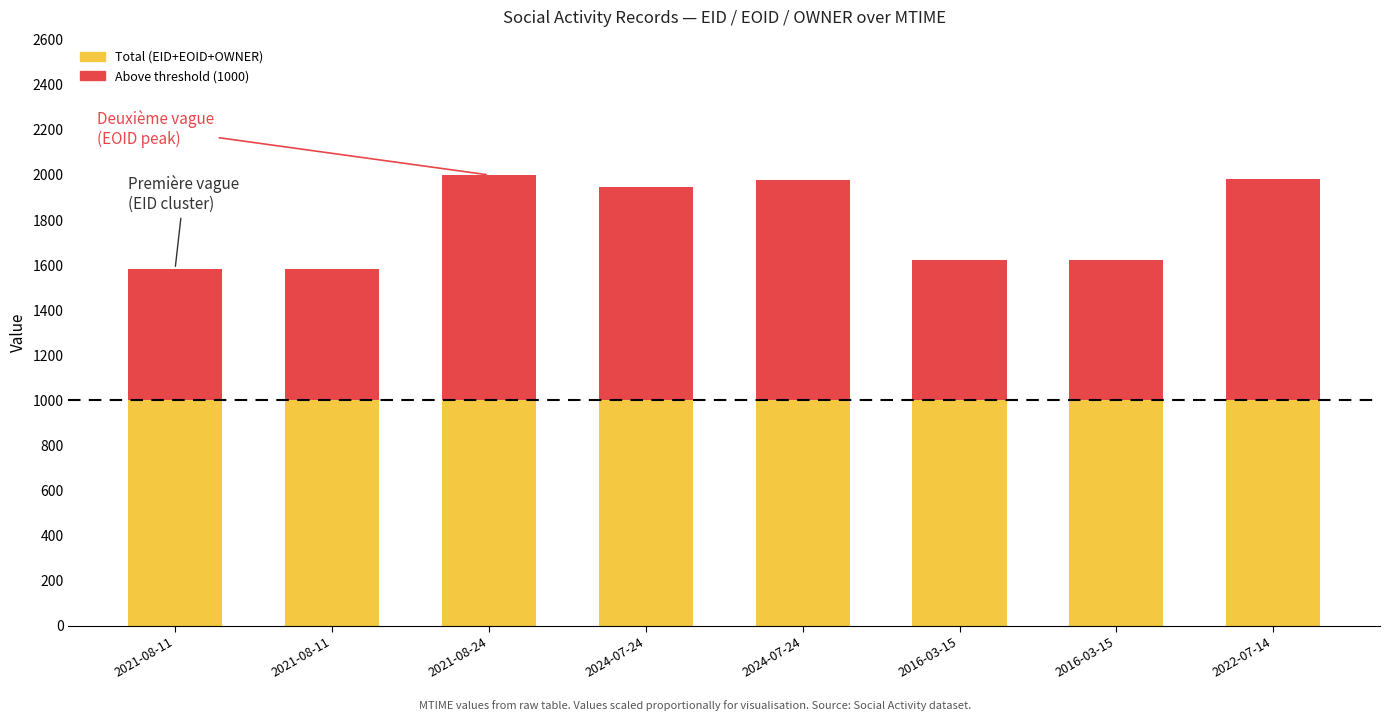

What is the sum of all Above threshold values?

6315.5